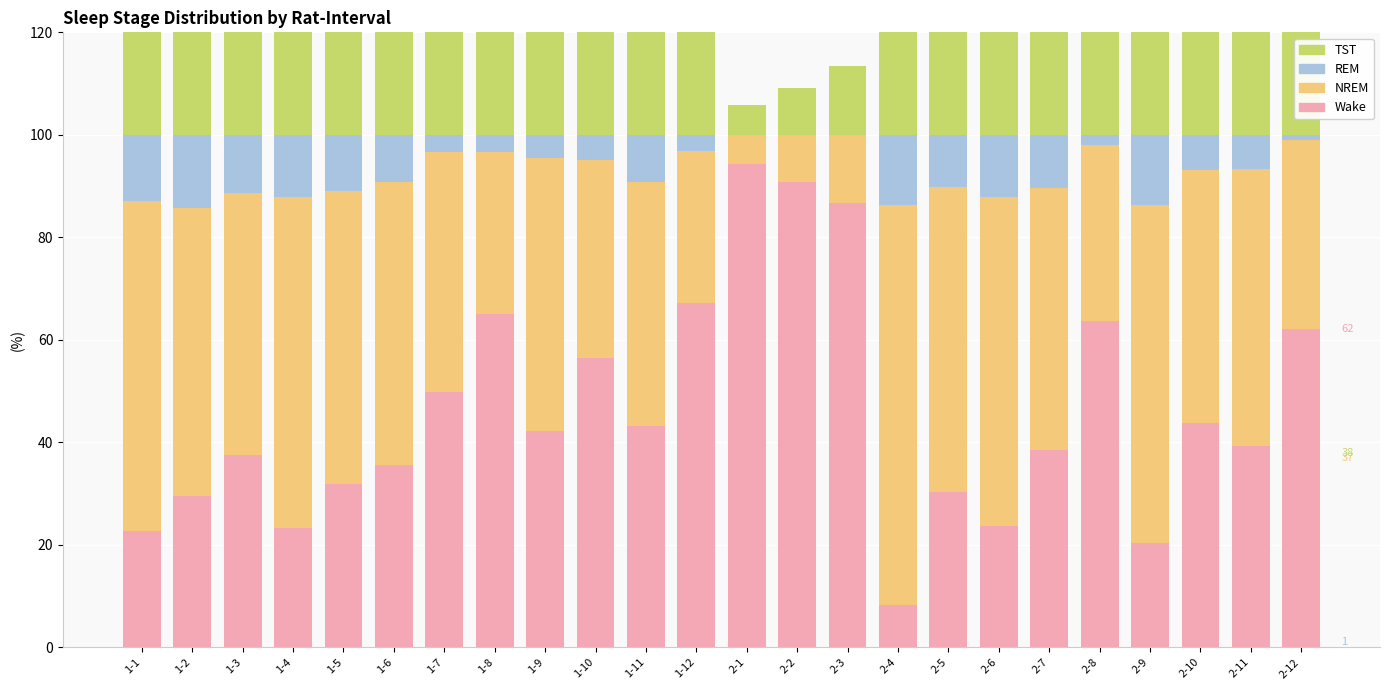

How many data points in REM are above 9?

12